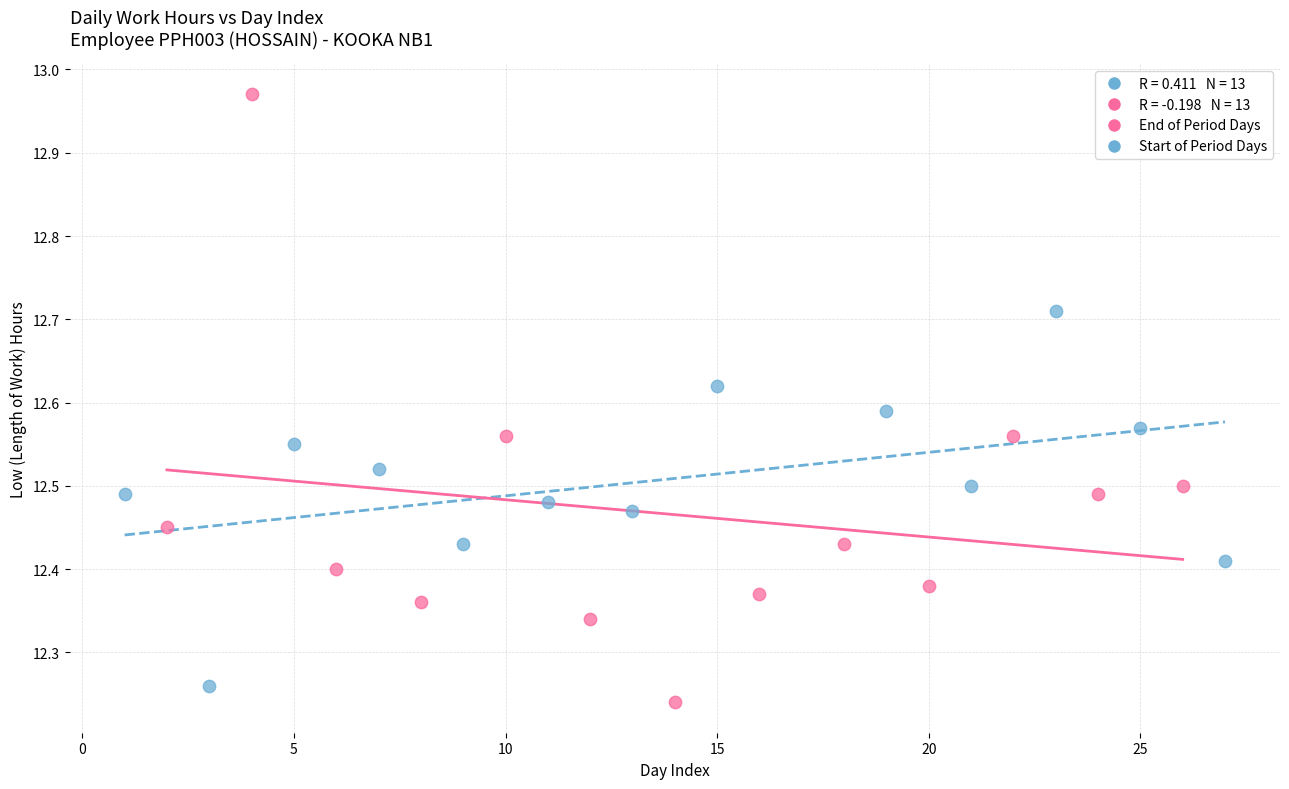

Which series has the largest Y range (max minus min)?

End of Period Days